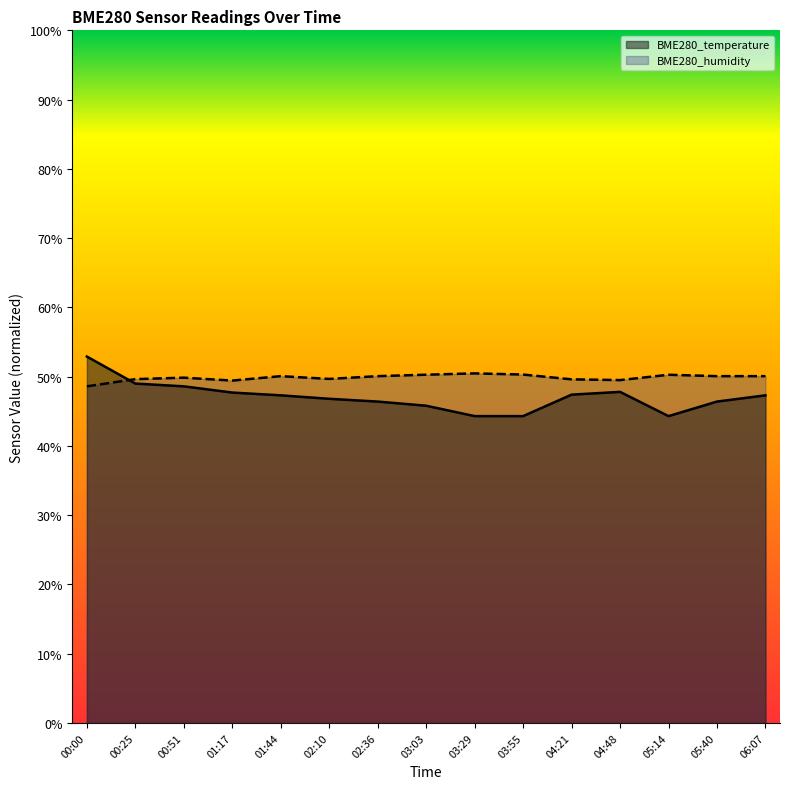

What is the label of the 1st point from the right?

06:07